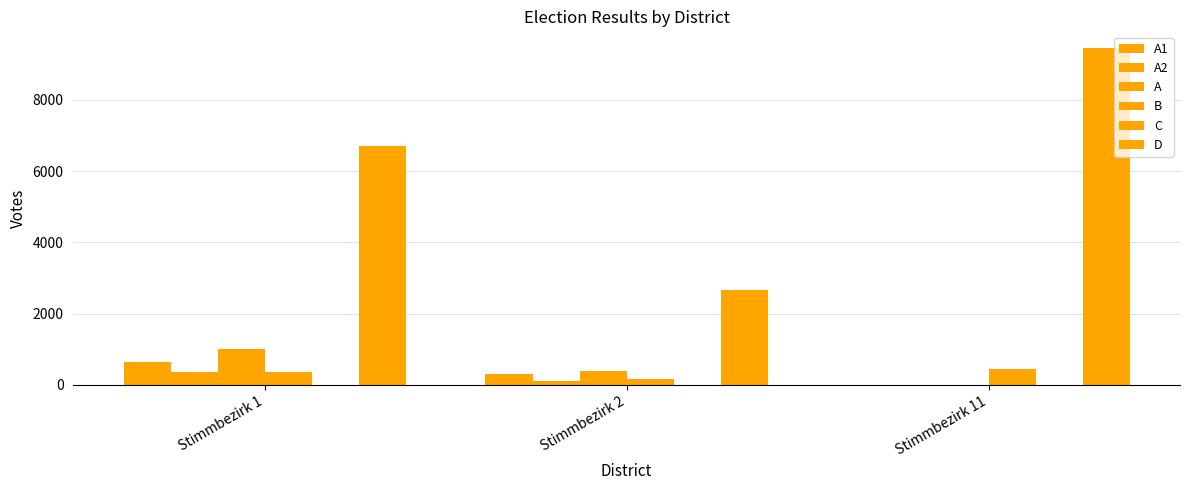

Is the value of A2 at Stimmbezirk 1 greater than the value of B at Stimmbezirk 11?

No